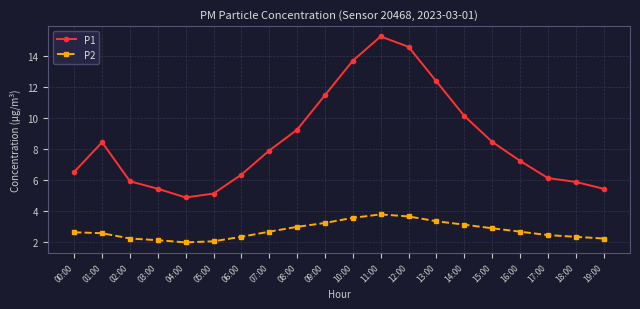

How many lines are shown in the chart?

2